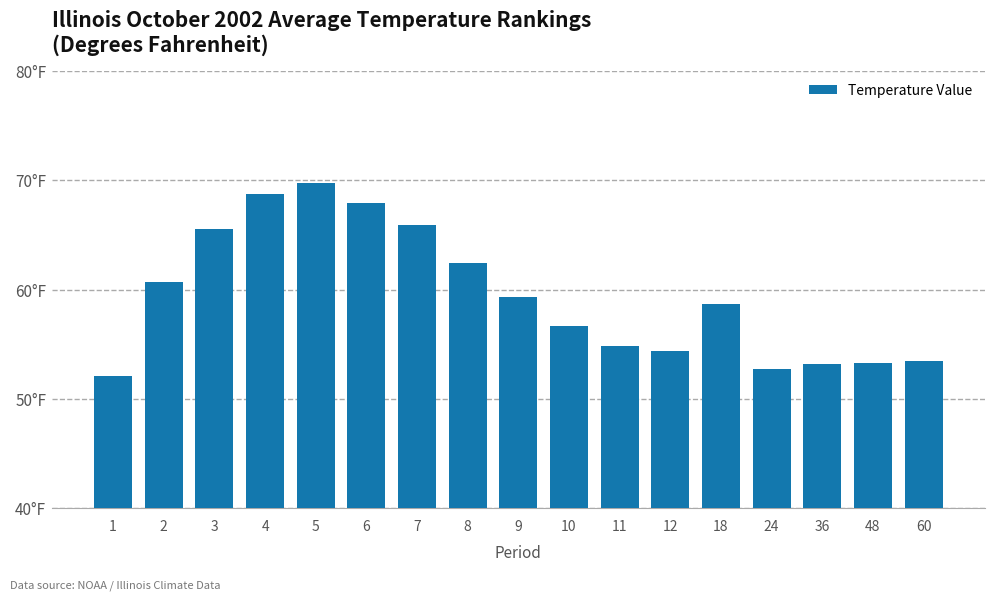

What is the ratio of the value at 60 to the value at 10?

0.9